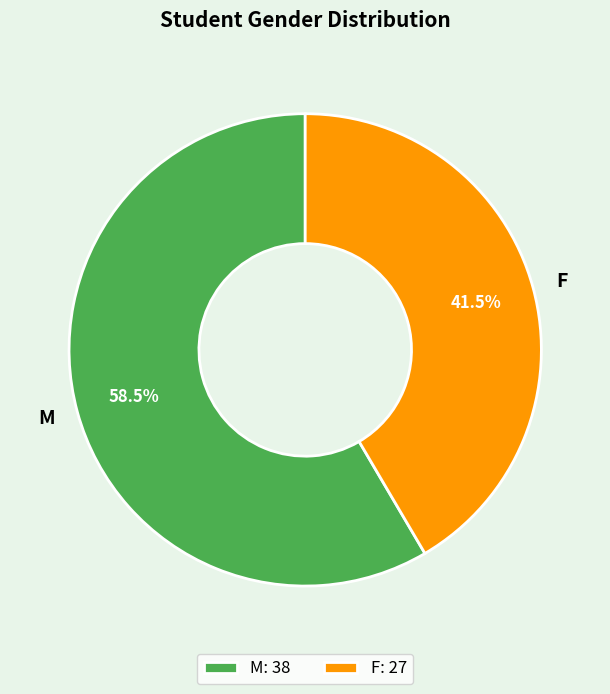

Does F account for over 50% of the chart?

No